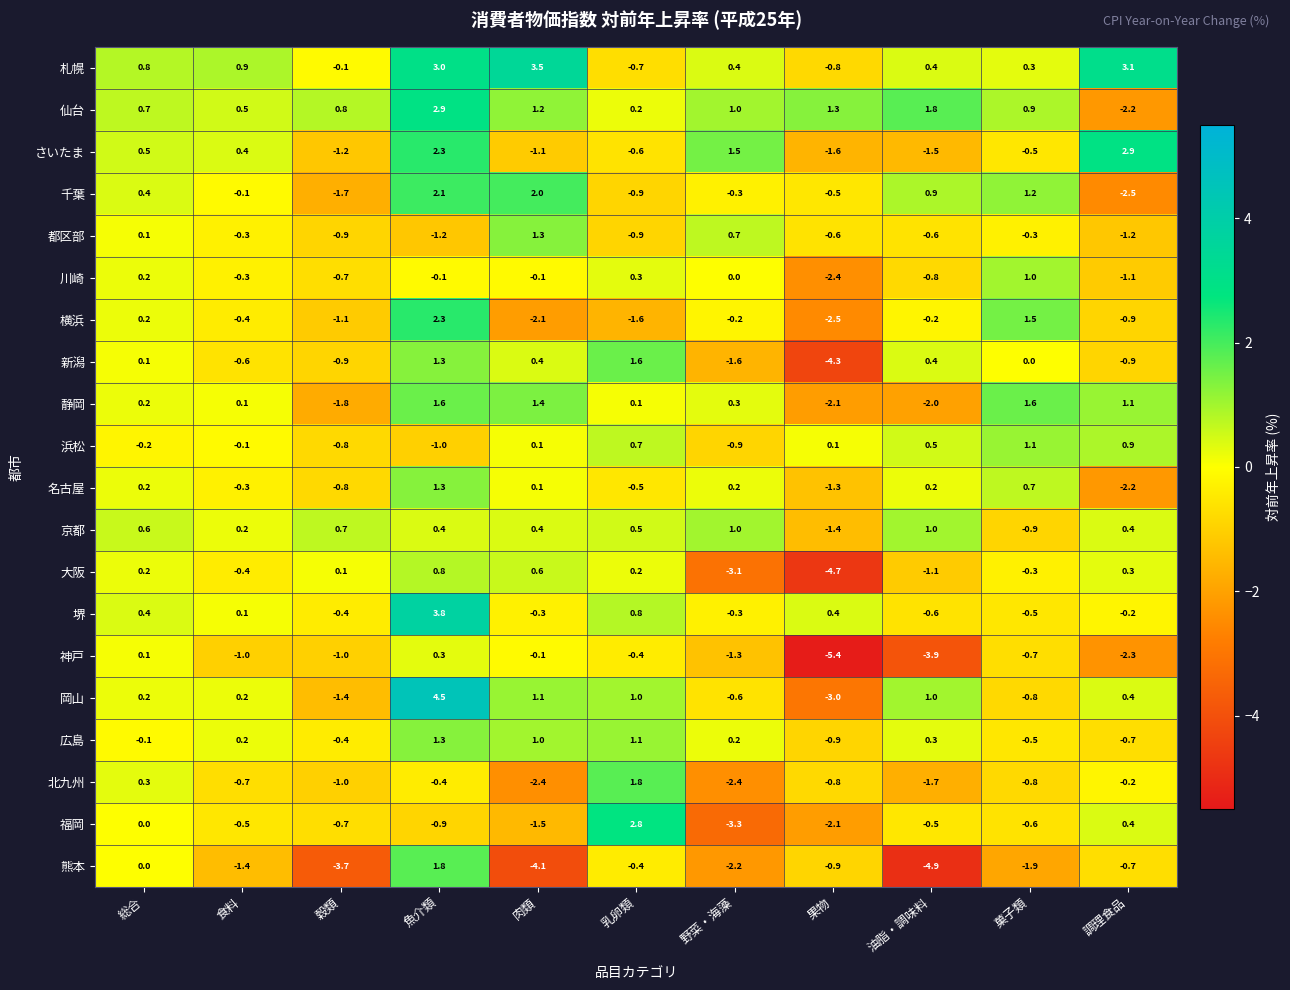

What is the minimum value shown in the chart?

-5.4